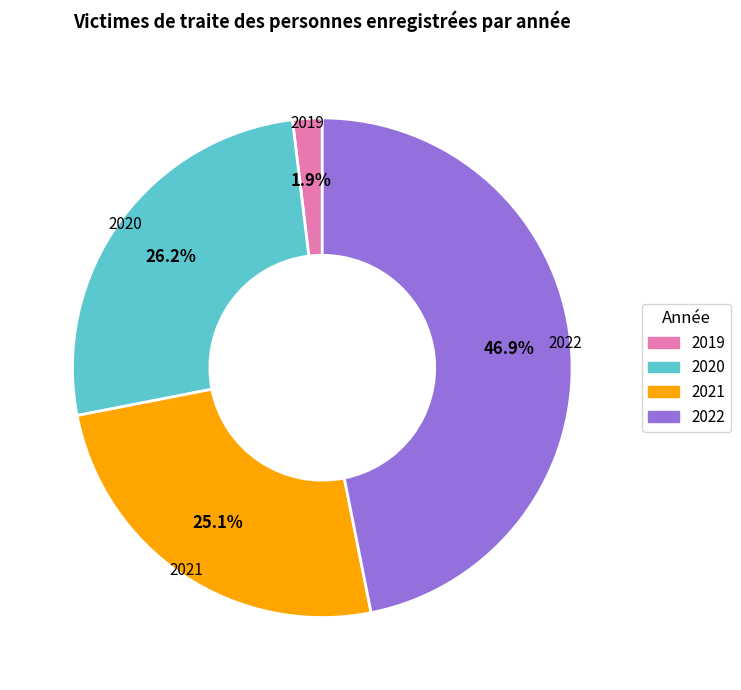

Rank the categories by value from lowest to highest.

2019, 2021, 2020, 2022